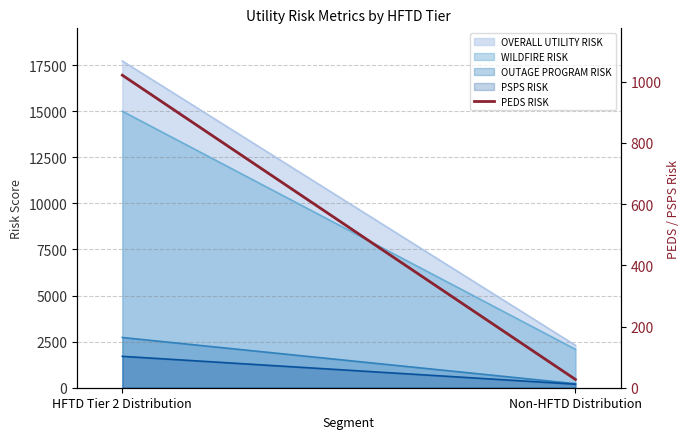

List the labels in order of value, largest first.

HFTD Tier 2 Distribution, Non-HFTD Distribution